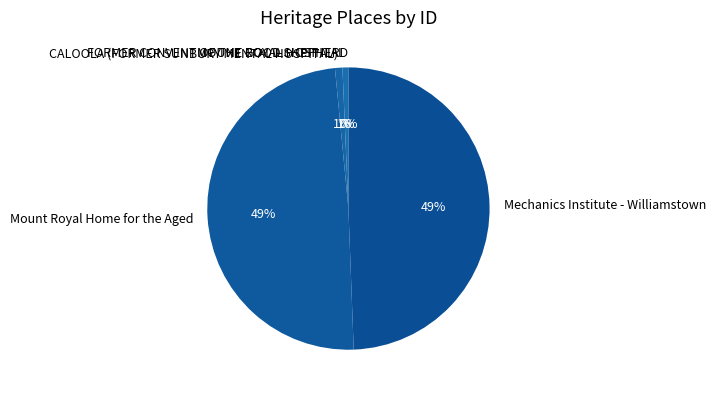

Does CALOOLA (FORMER SUNBURY MENTAL HOSPITAL) account for over 50% of the chart?

No